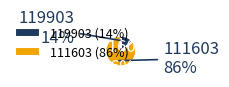

Which has a higher value, 119903 or 111603?

111603